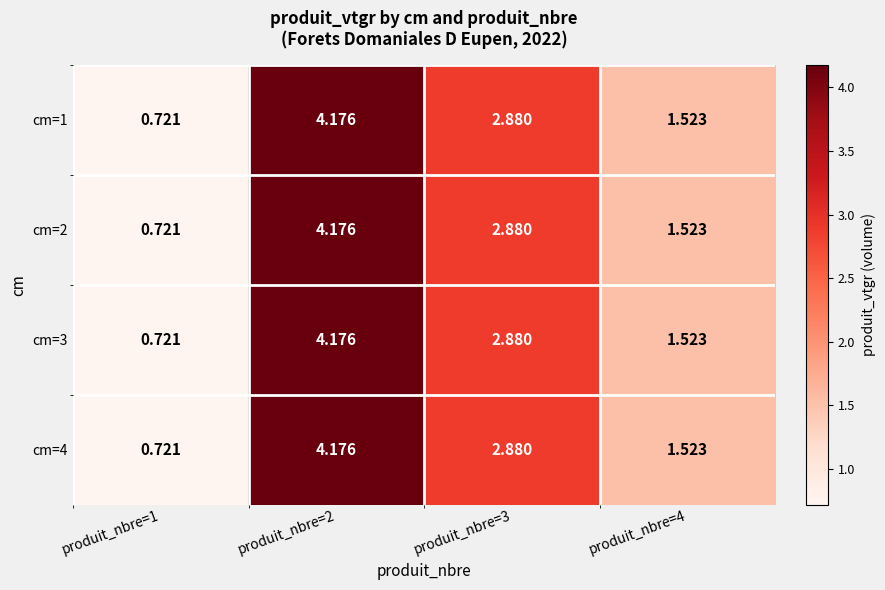

Is the value of cm=2 at produit_nbre=2 greater than the value of cm=1 at produit_nbre=3?

Yes